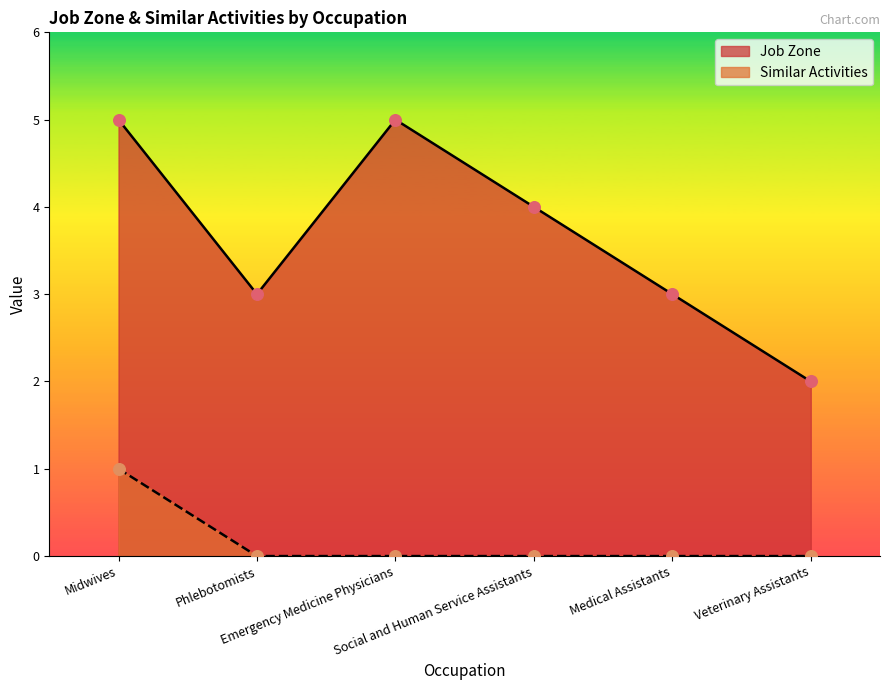

Is the value of Job Zone at Midwives greater than the value of Similar Activities at Emergency Medicine Physicians?

Yes